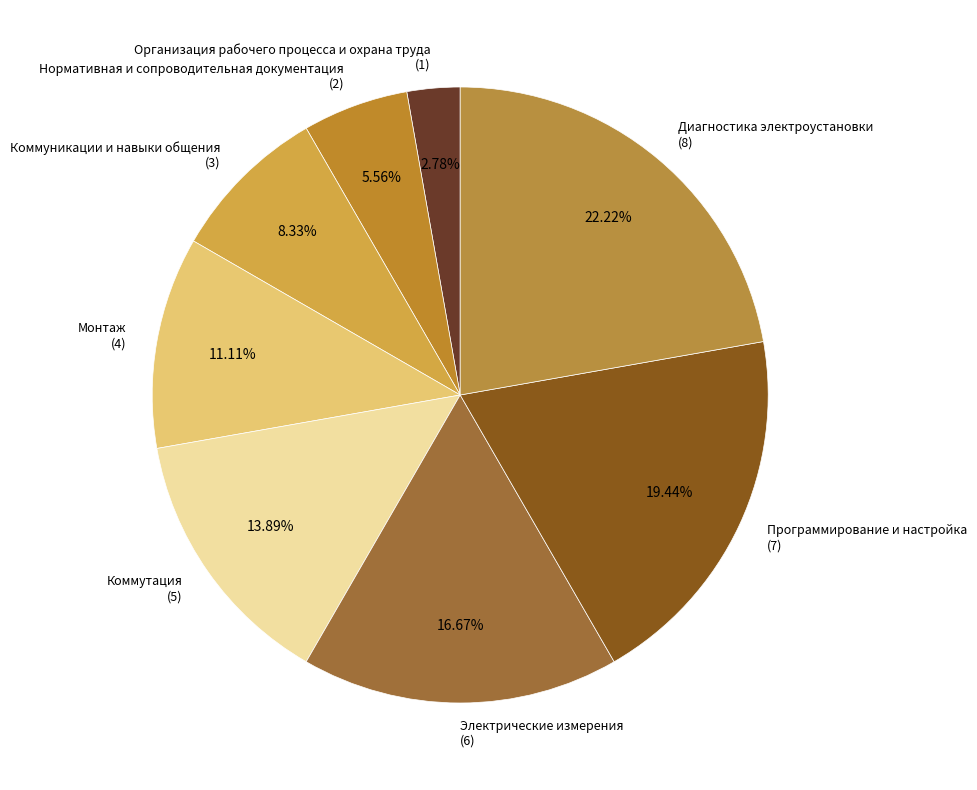

Which category has the smallest portion of the pie?

Организация рабочего процесса и охрана труда